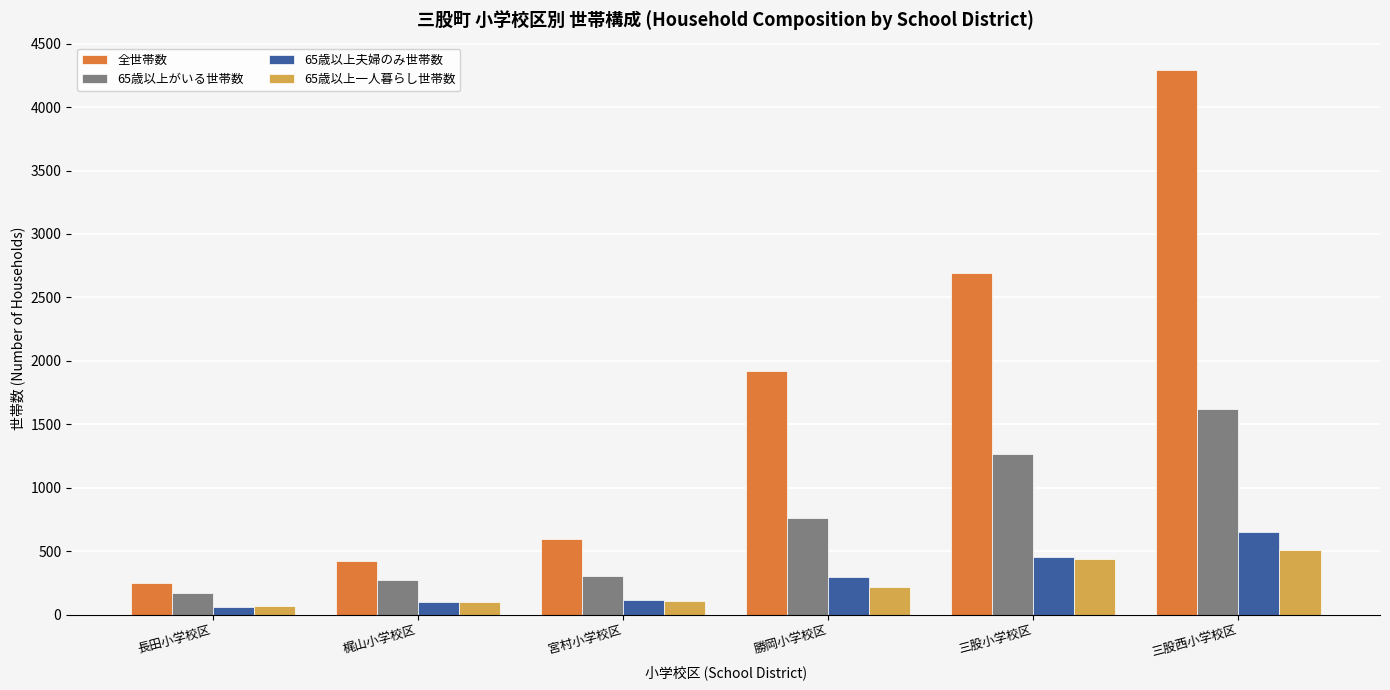

How many values in the 65歳以上一人暮らし世帯数 series are below 222?

3